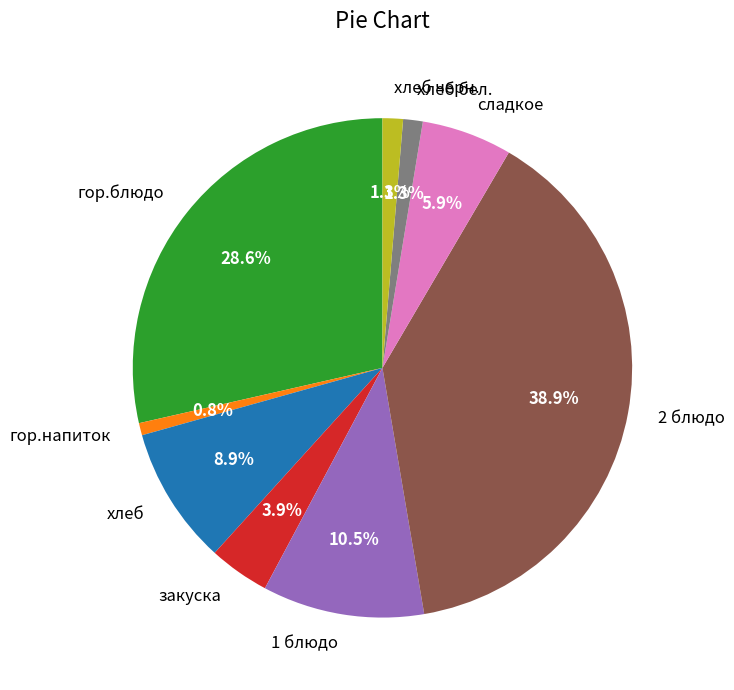

To the nearest percent, what percentage of the pie is сладкое?

6%